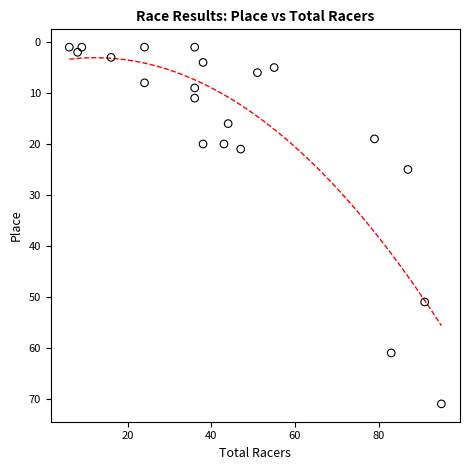

What Y value in the scatter plot is closest to 36?

25